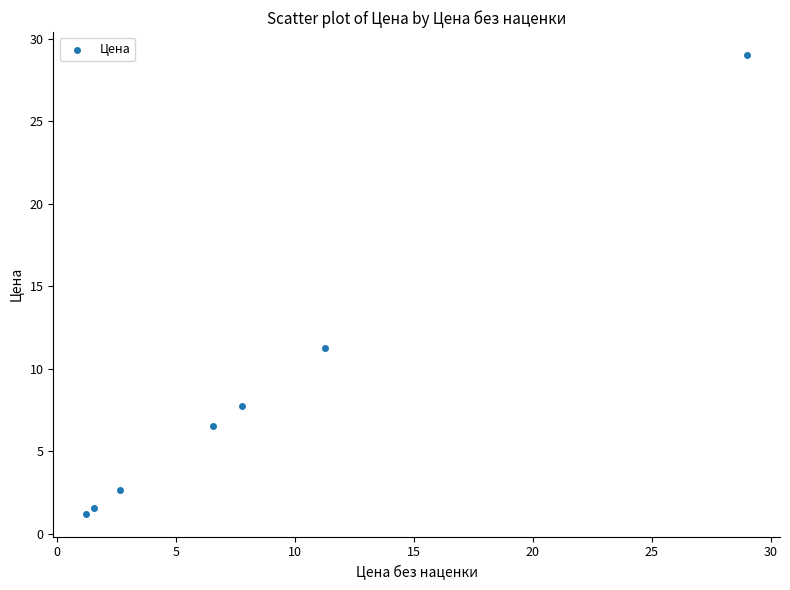

What is the range of X values (max minus min)?

27.8